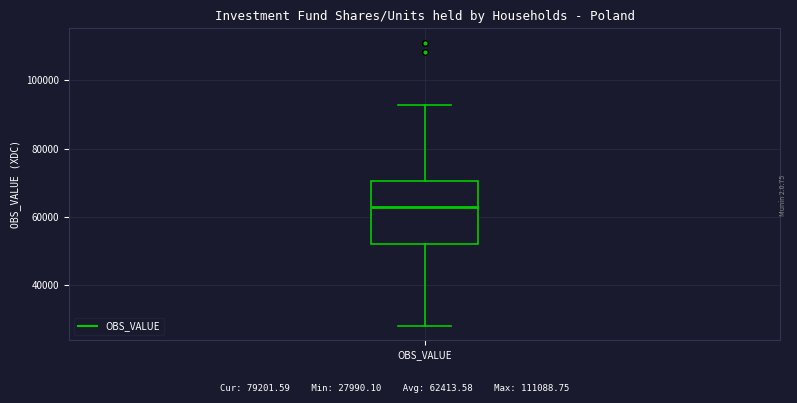

Where is the upper edge of the box for OBS_VALUE on the y-axis? The values are not printed on the chart, so give them approximately, as read against the axis.

70000